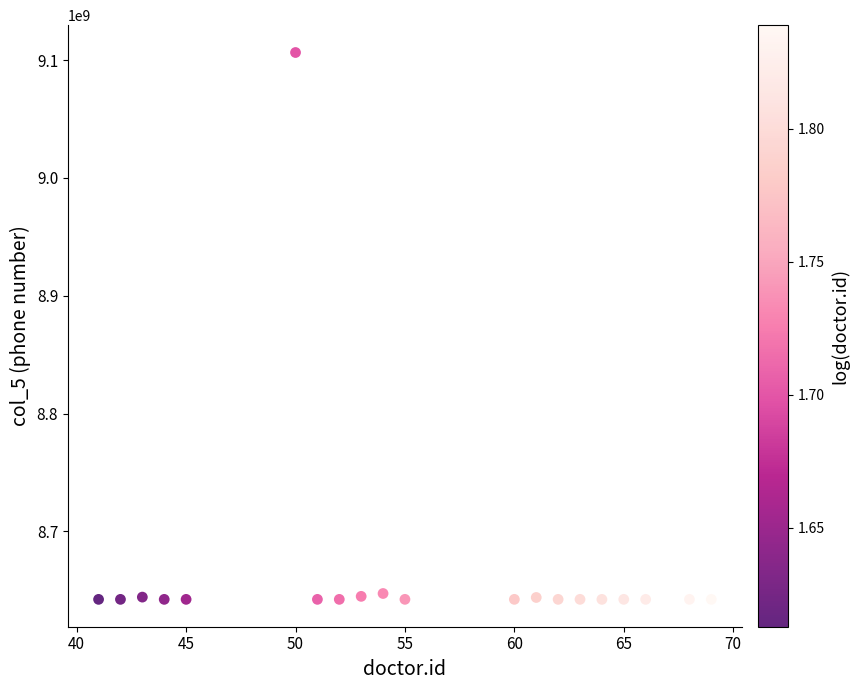

What is the range of Y values (max minus min)?

464160218